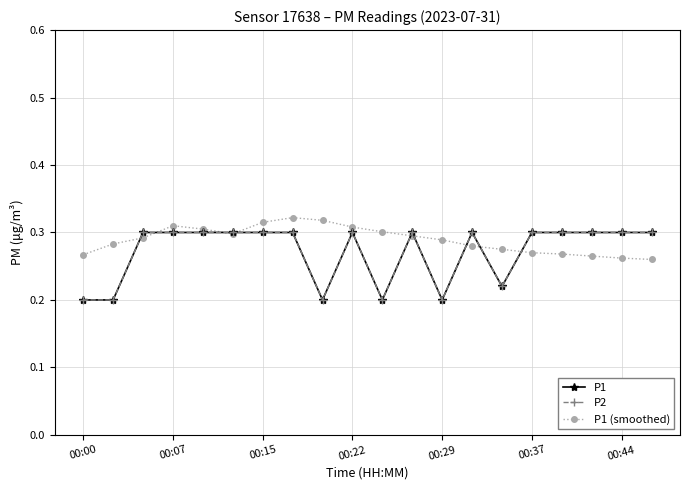

True or false: P1 and P2 intersect in this chart.

False